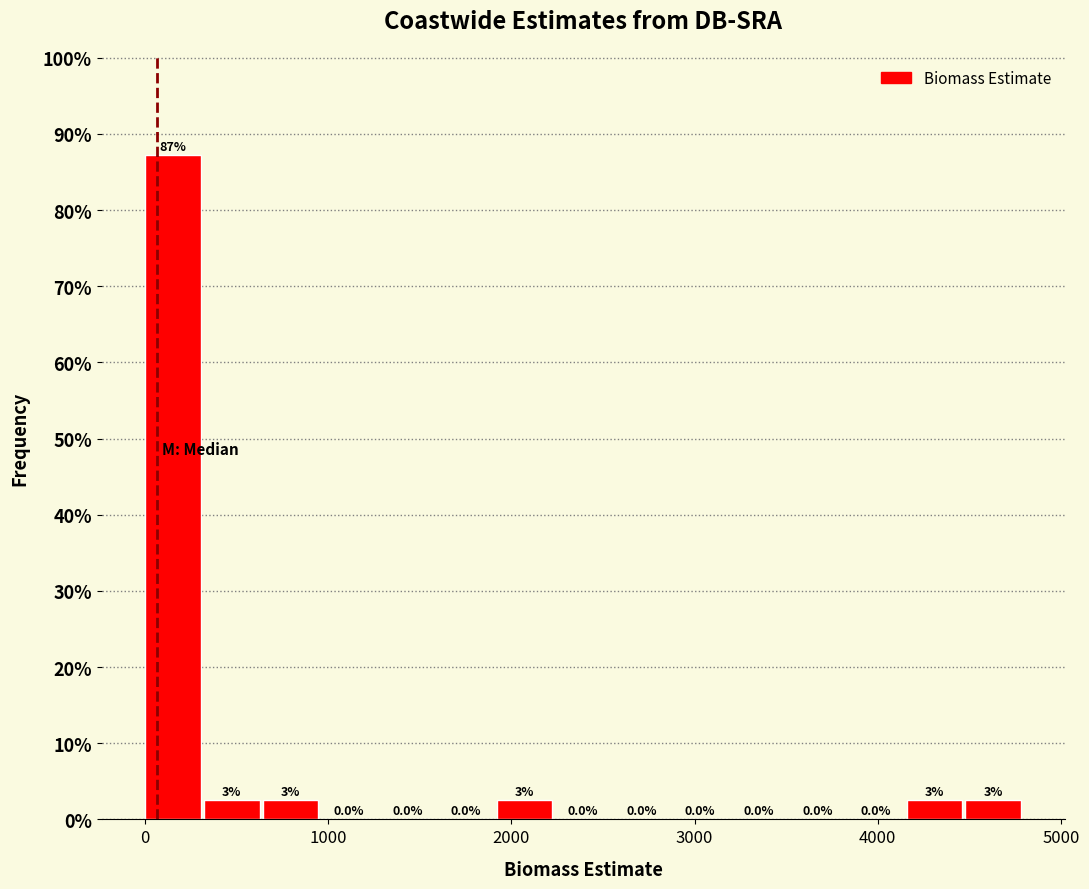

Read against the x-axis, roughly where is the centre of the tallest bar?

200